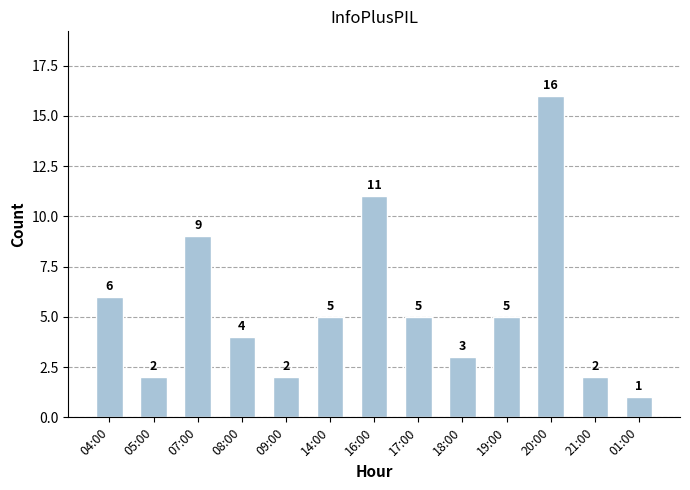

True or false: the data shows 3 at 09:00.

False